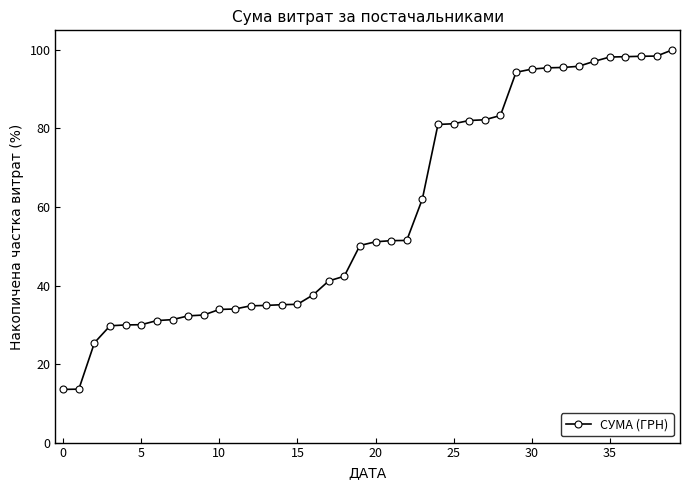

What is the value of the 20th point from the left?

50.2